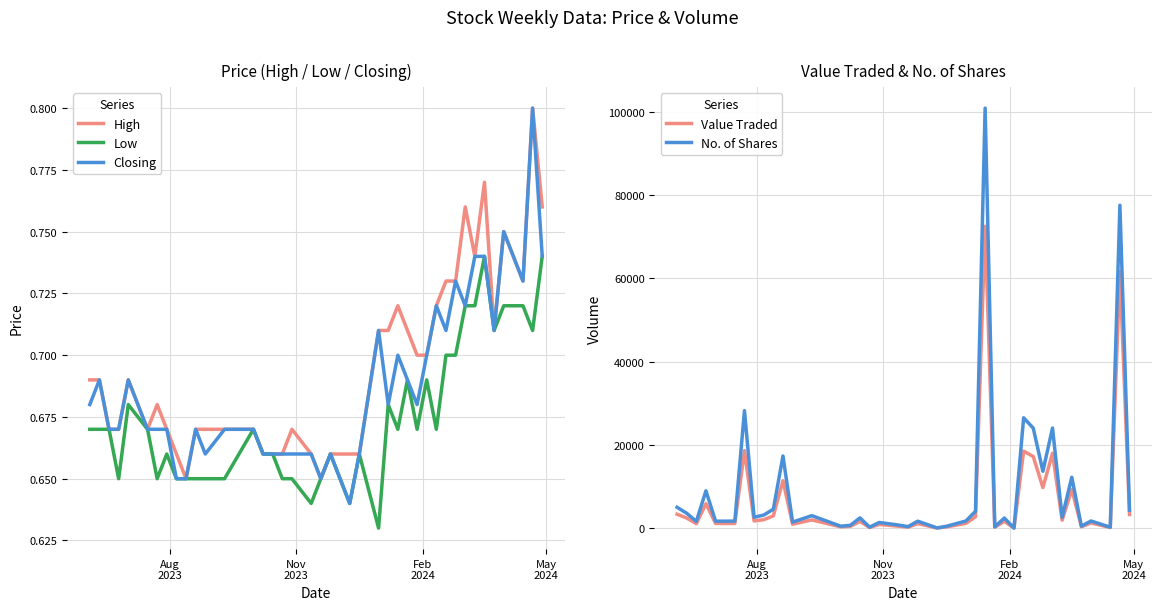

Rank the series by their maximum value, from lowest to highest.

Low, High, Closing, Value Traded, No. of Shares